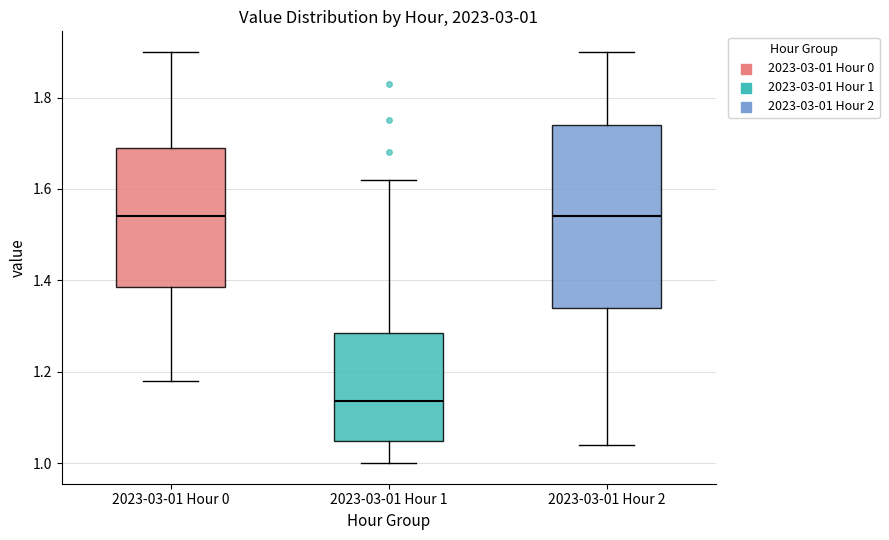

Comparing the boxes themselves (not the whiskers), which one is the tallest?

2023-03-01 Hour 2